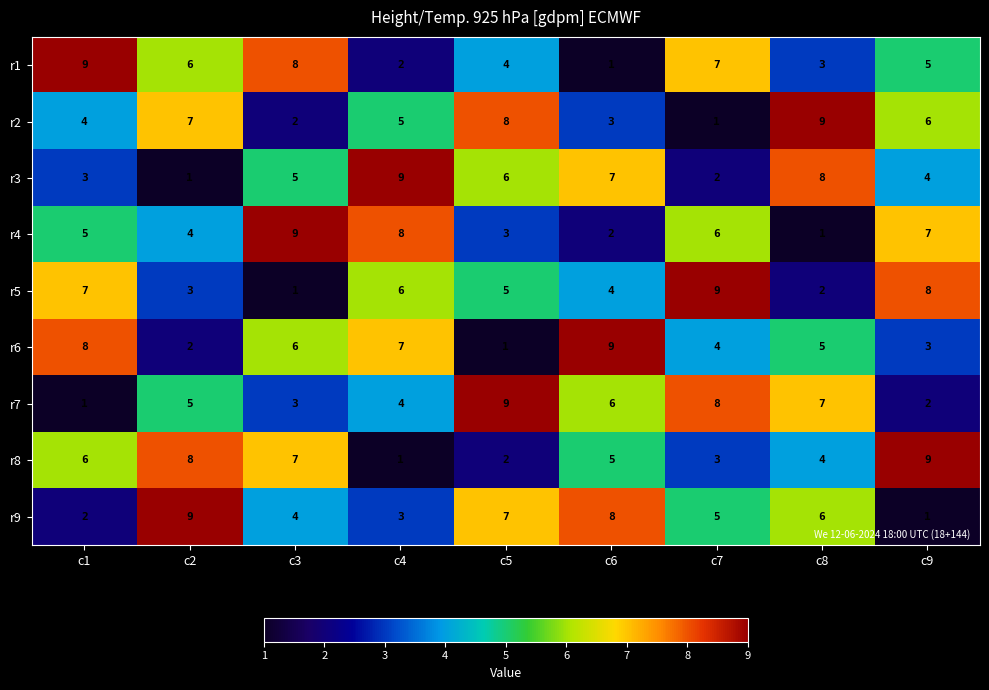

At which label does r8 first exceed 5?

c1